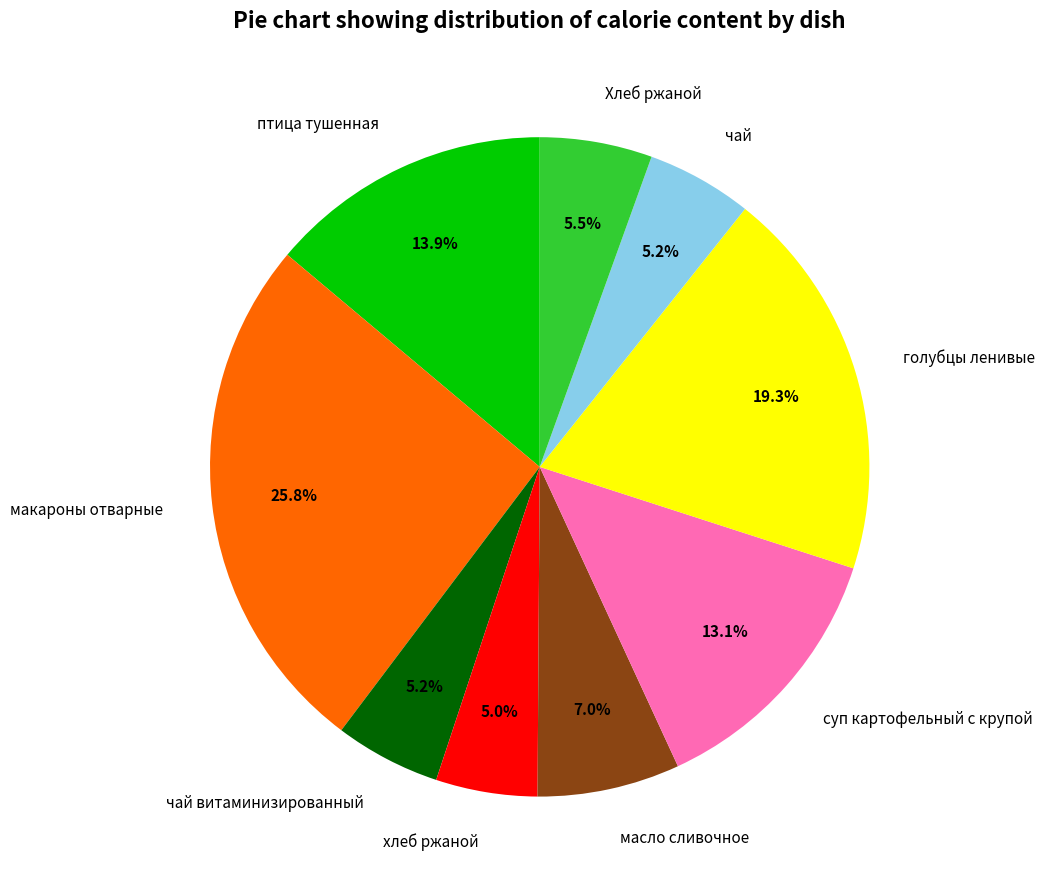

What percentage is the суп картофельный с крупой slice, to the nearest percent?

13%